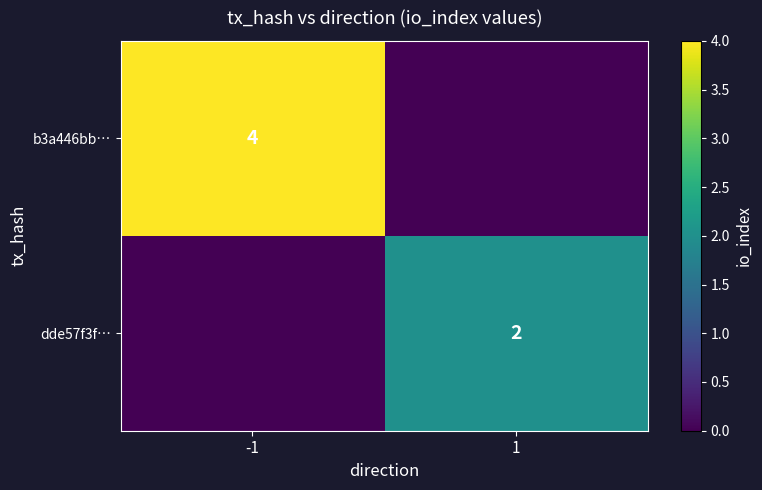

True or false: dde57f3f… has a value of 3 at 1.

False